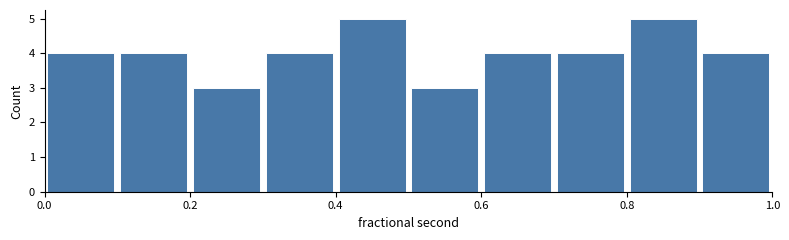

What is the height of the bar covering 0.4 to 0.5 on the x-axis? The values are not printed on the chart, so give them approximately, as read against the axis.

5